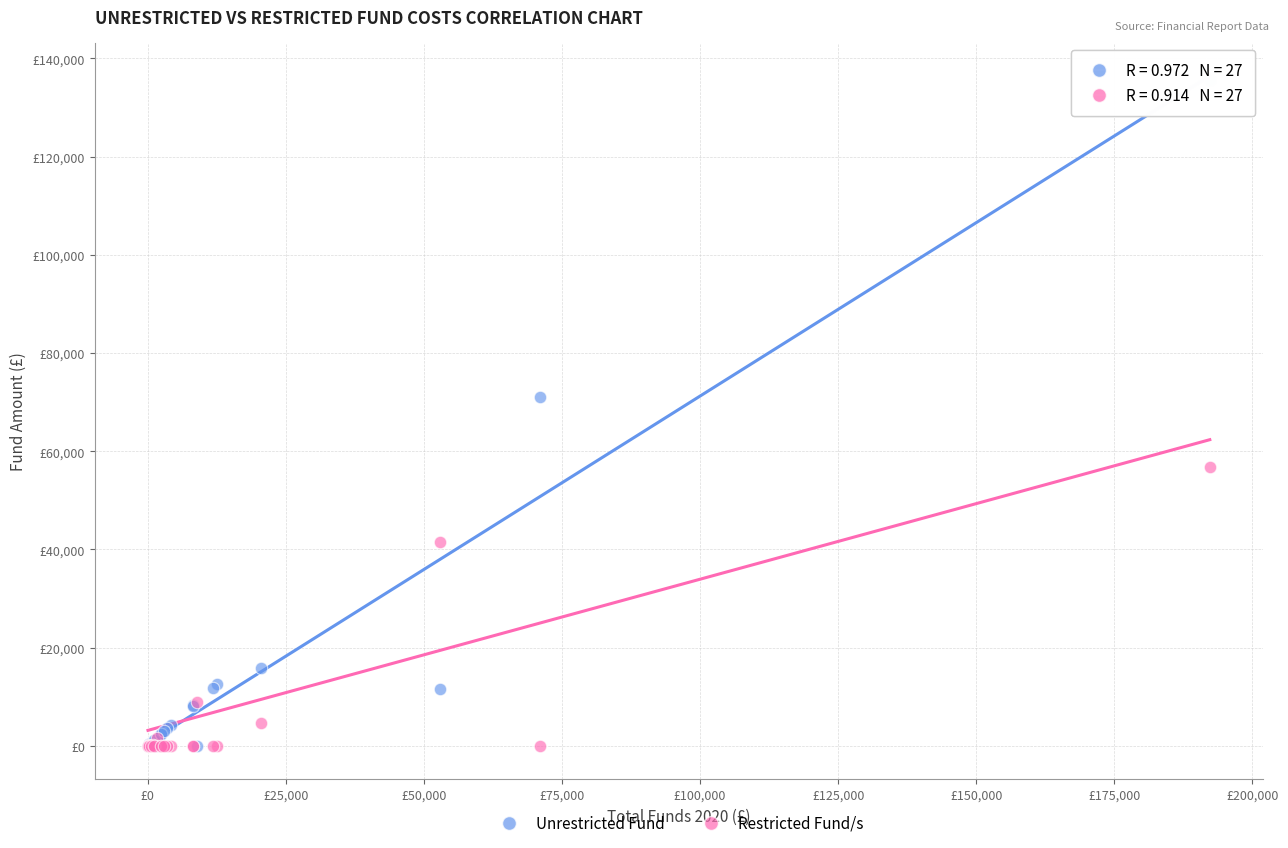

Which series contains the highest Y value?

Unrestricted Fund